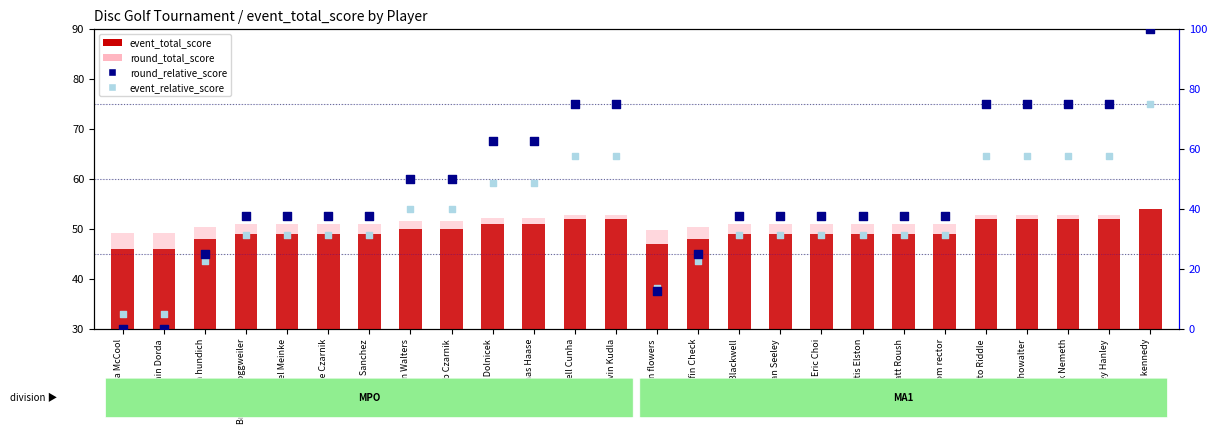

What are all the series names shown in the legend?

event_total_score, round_total_score, round_relative_score, event_relative_score